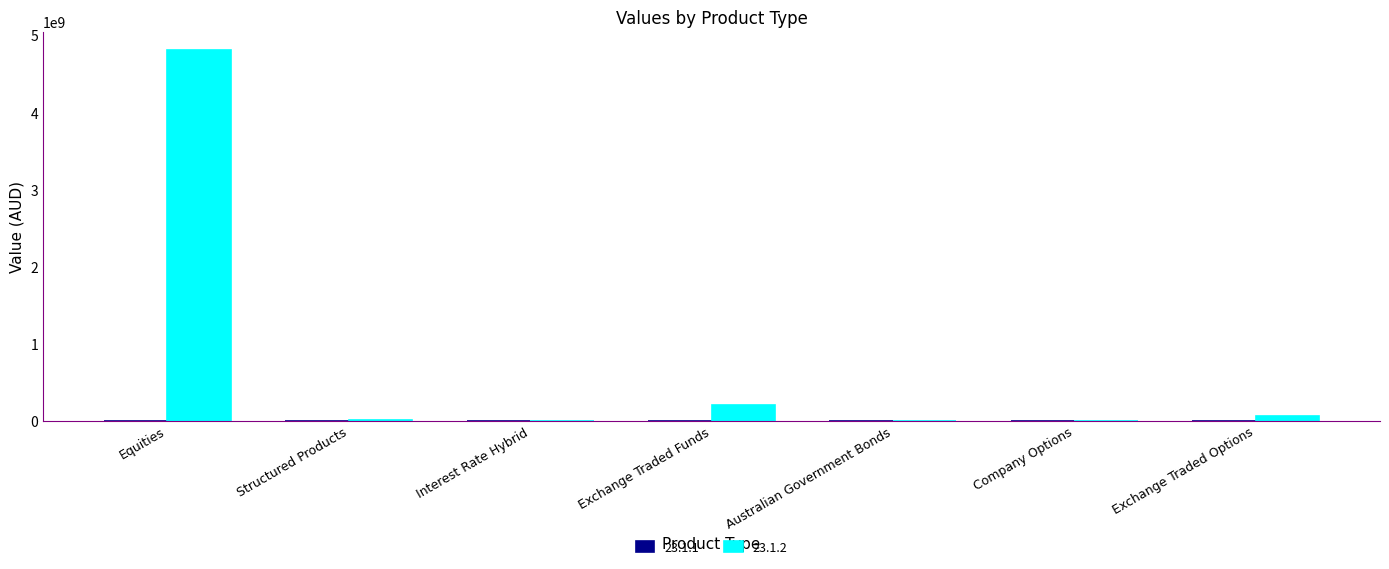

What is the maximum value shown in the chart?

4807162962.8